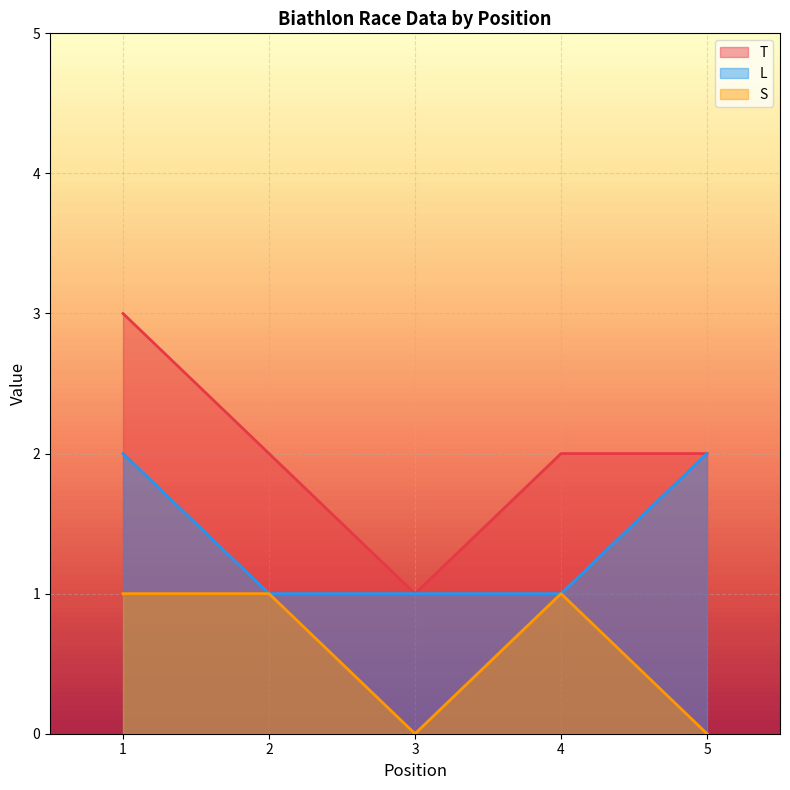

Reading left to right, list all the values displayed in this chart.

T: 3	2	1	2	2
L: 2	1	1	1	2
S: 1	1	0	1	0